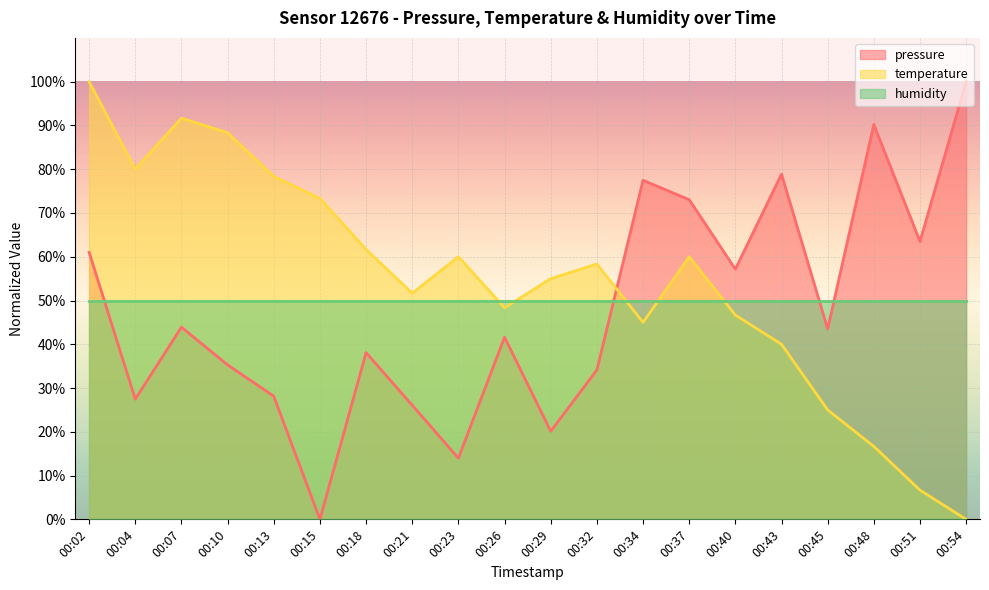

True or false: pressure has more than 2 interior local peaks.

True